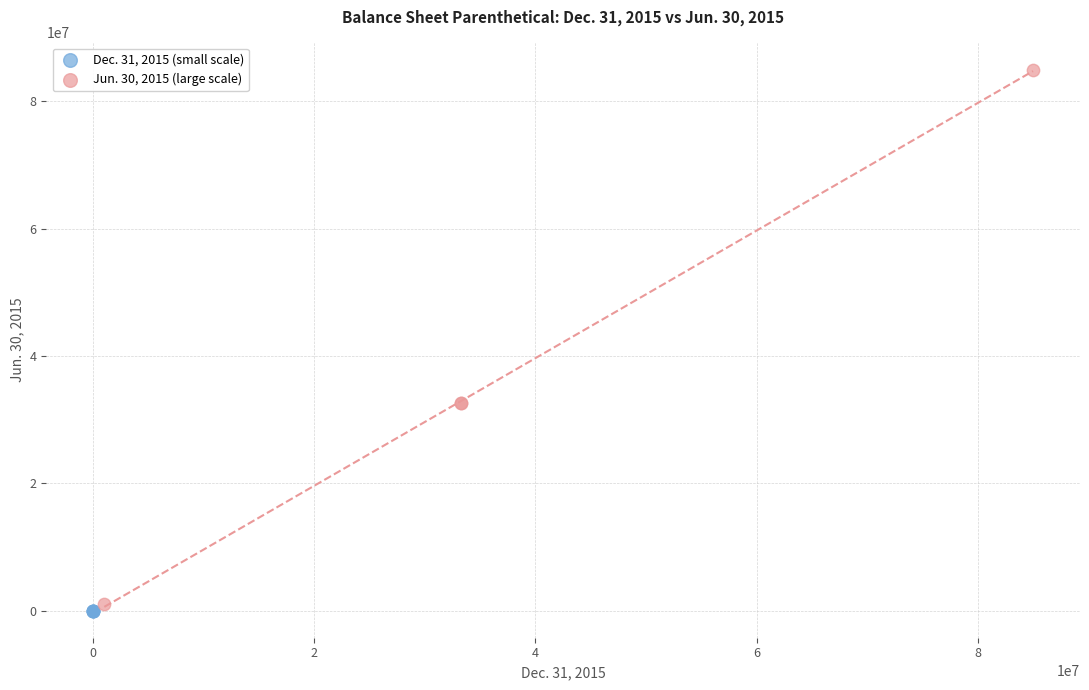

Which series reaches the minimum Y coordinate?

Dec. 31, 2015 (small scale)